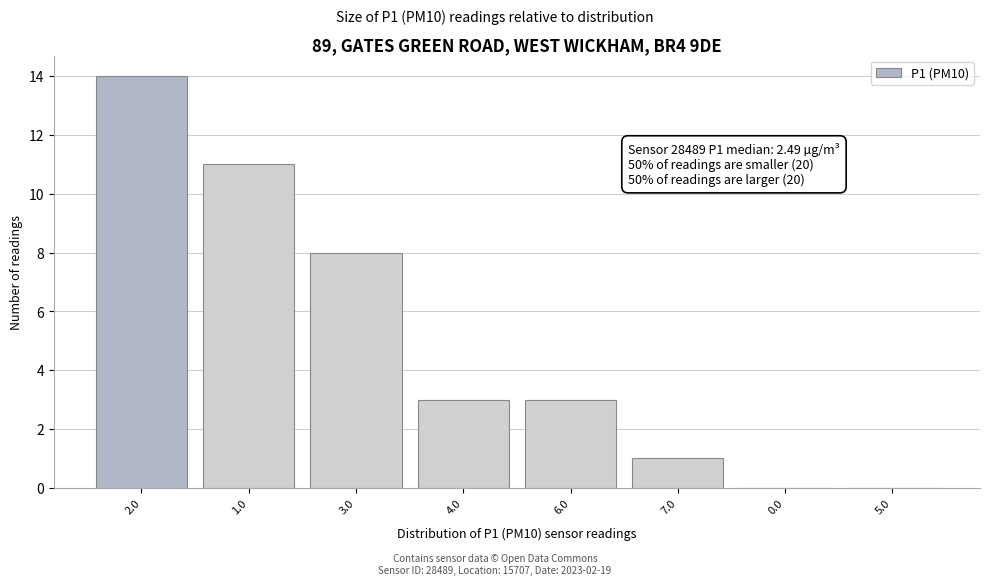

Reading right to left, list all the values displayed in this chart.

5.0=0	0.0=0	7.0=1	6.0=3	4.0=3	3.0=8	1.0=11	2.0=14